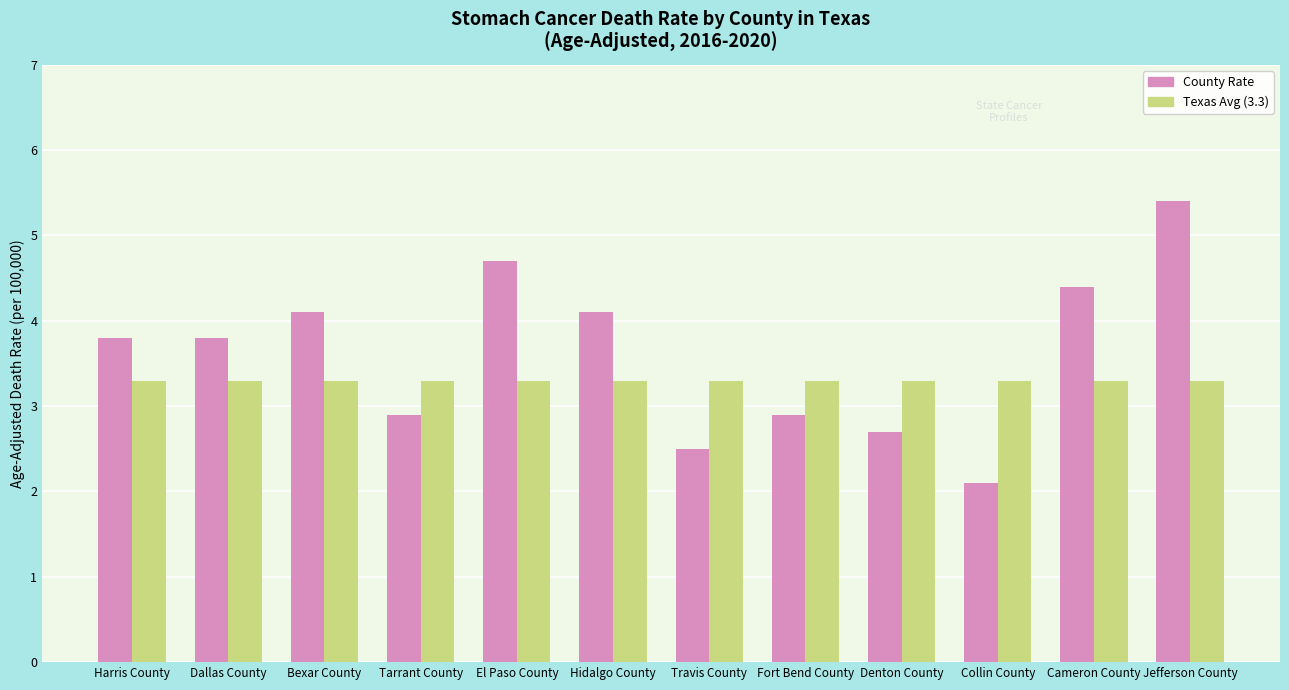

Reading right to left, transcribe all the data shown in this chart.

County Rate: 5.4	4.4	2.1	2.7	2.9	2.5	4.1	4.7	2.9	4.1	3.8	3.8
Texas Avg (3.3): 3.3	3.3	3.3	3.3	3.3	3.3	3.3	3.3	3.3	3.3	3.3	3.3